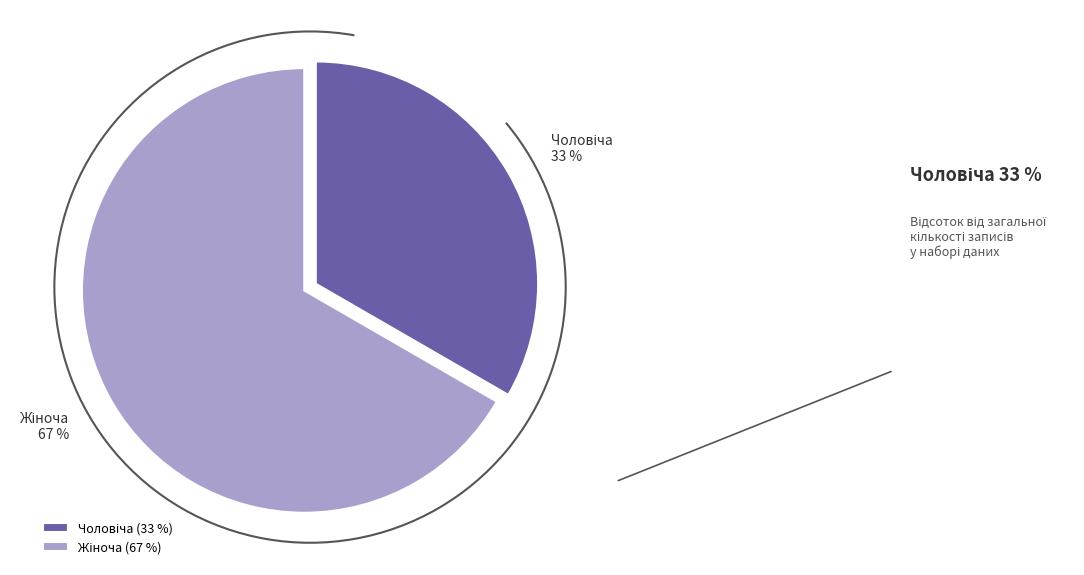

Does any single category account for the majority?

Yes